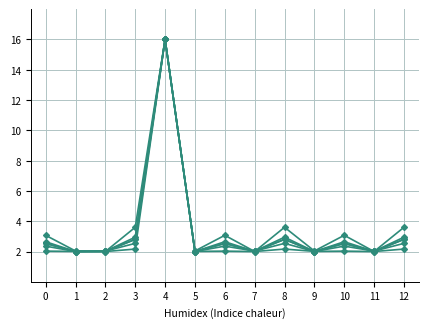

Is this an area chart (filled region under the line)?

No